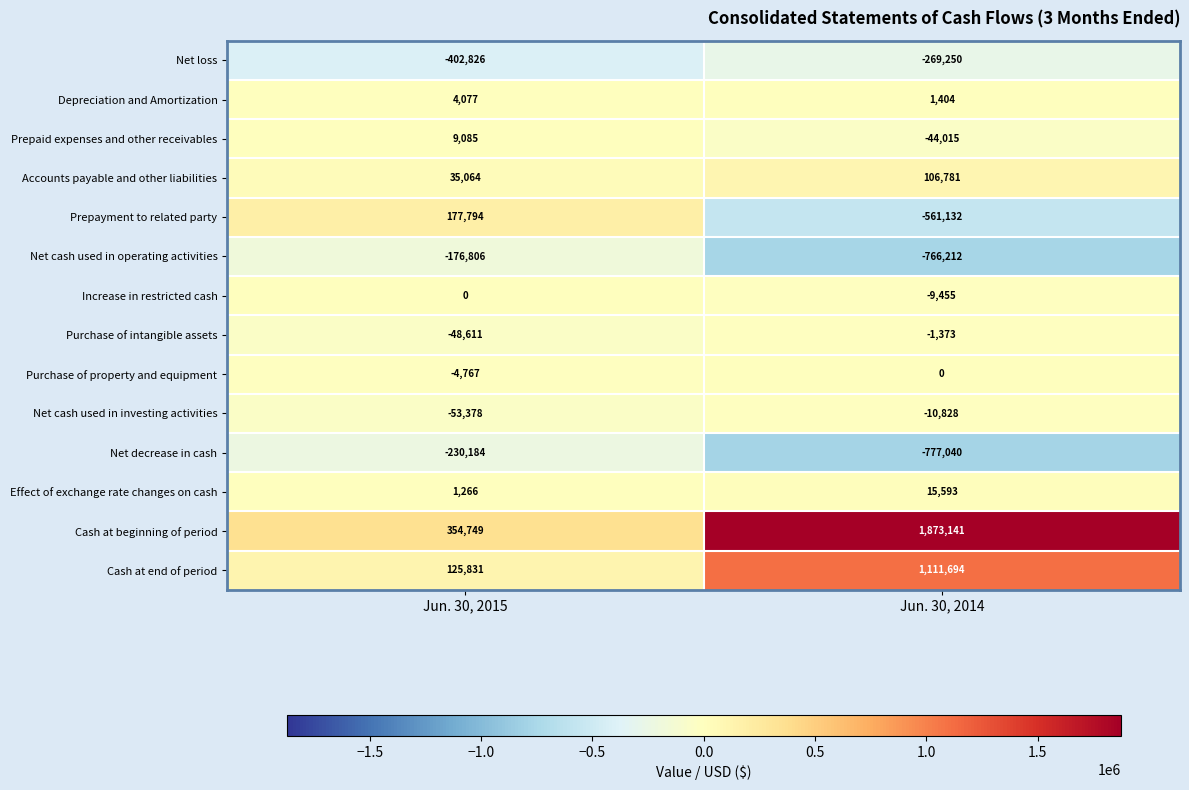

Which series has the widest spread of values?

Cash at beginning of period